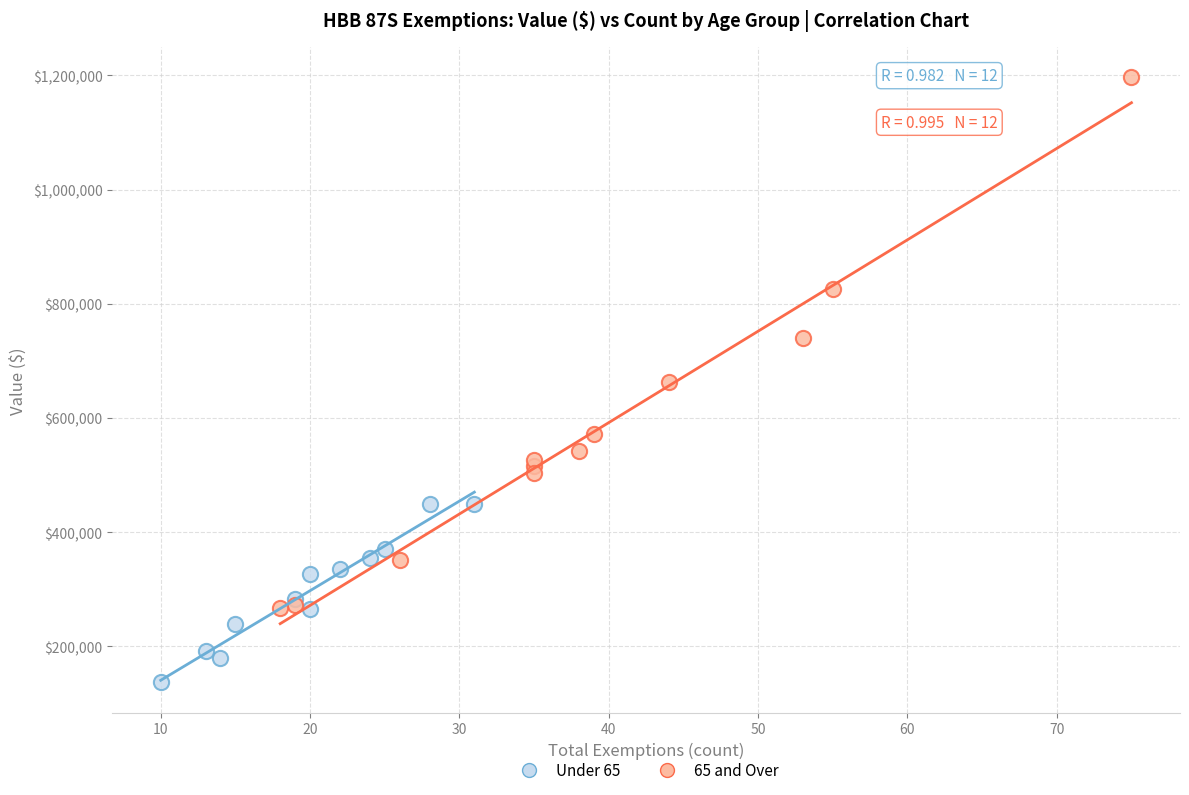

Which series reaches the minimum Y coordinate?

Under 65